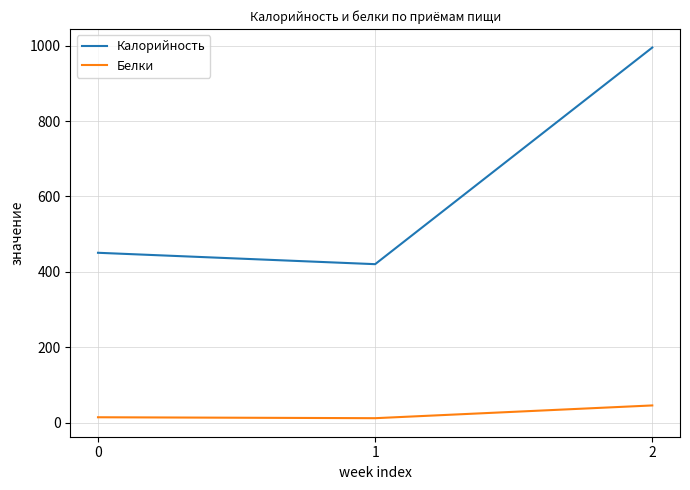

Between 0 and 2, which series saw the biggest shift?

Калорийность